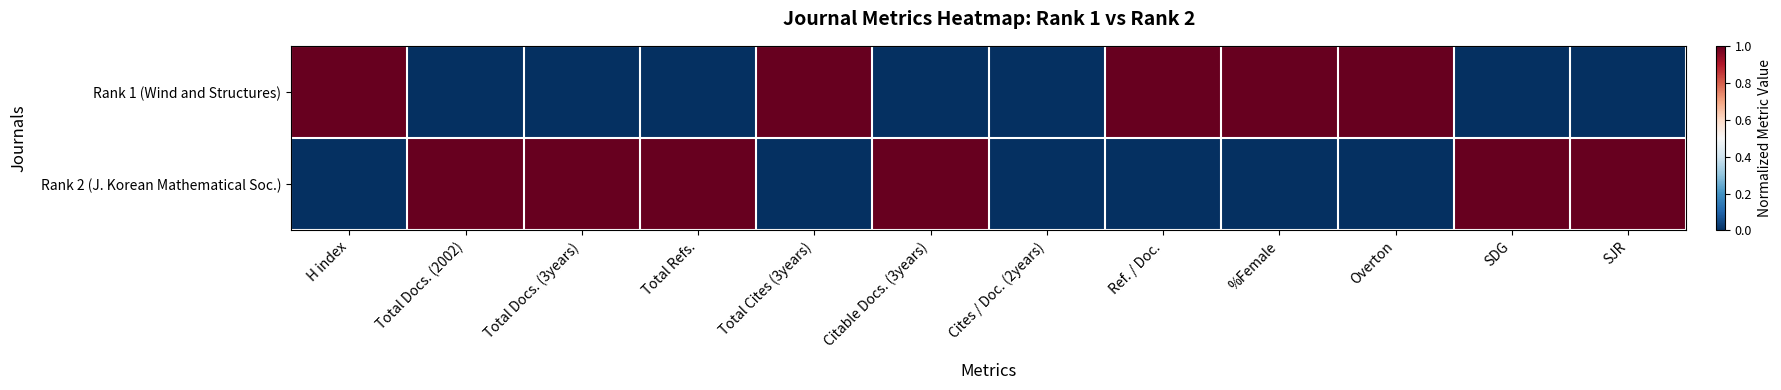

What is the total value across all series at %Female?

1